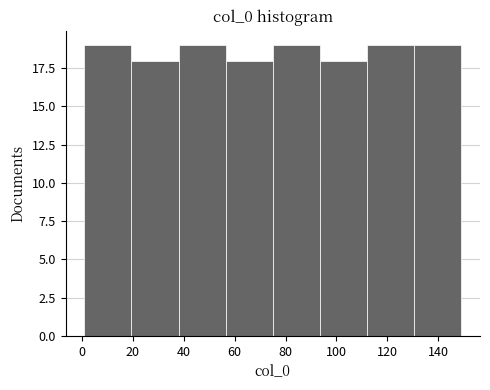

What is the height of the bar covering 38.0 to 56.5 on the x-axis? Neither the bar edges nor the heights are printed on the chart, so give them approximately, as read against the axes.

19